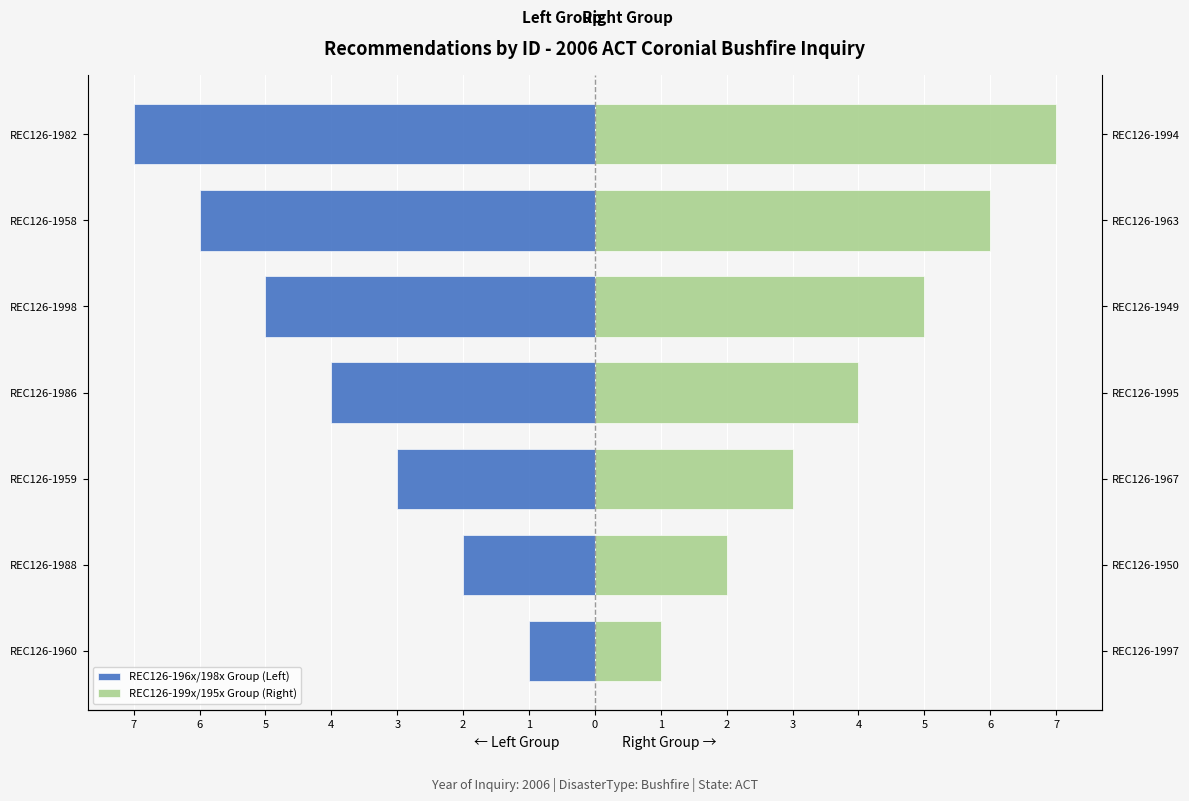

Read the REC126-196x/198x Group (Left) value at REC126-1986.

-4